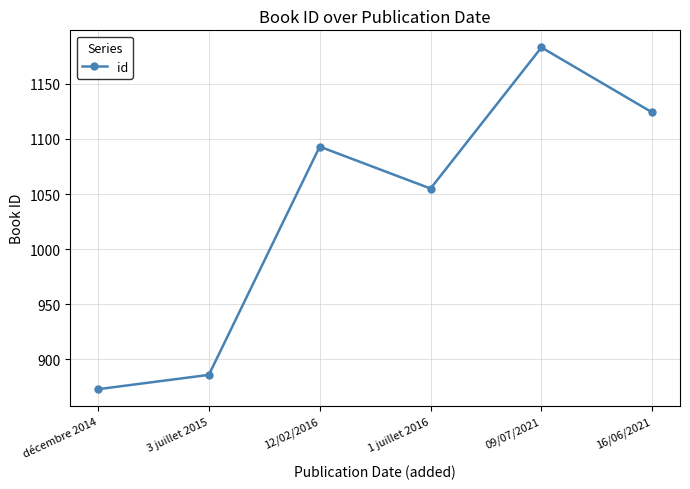

What is the maximum value shown in the chart?

1183